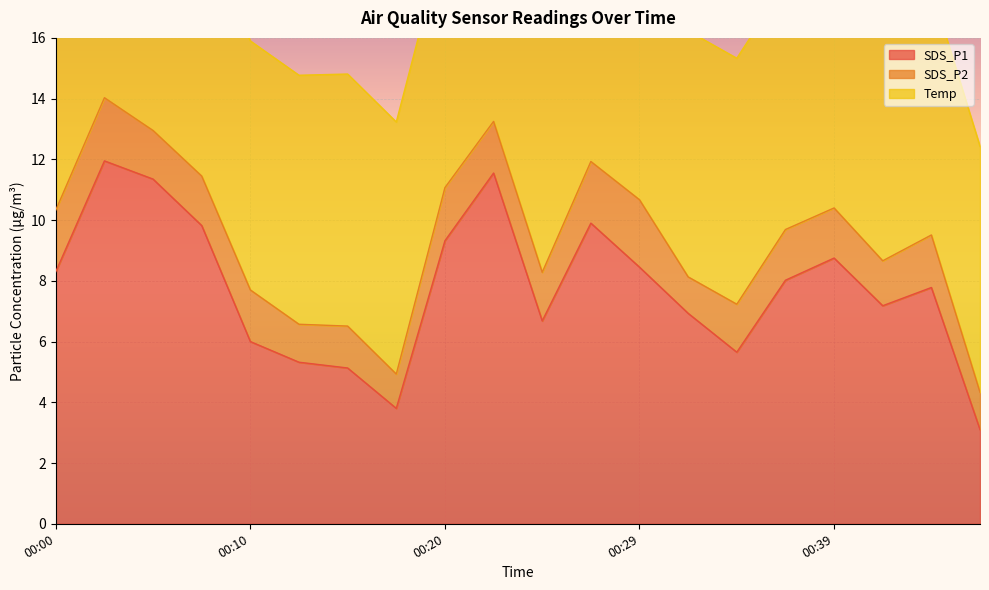

What are all the series names shown in the legend?

SDS_P1, SDS_P2, Temp